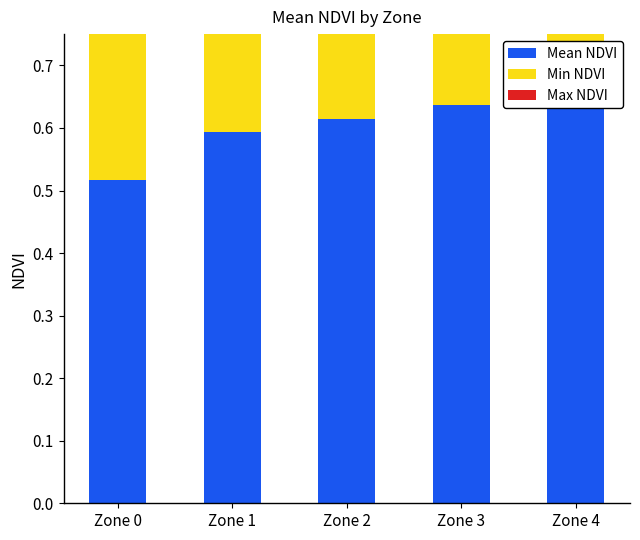

At which category is the sum across all series the highest?

Zone 4